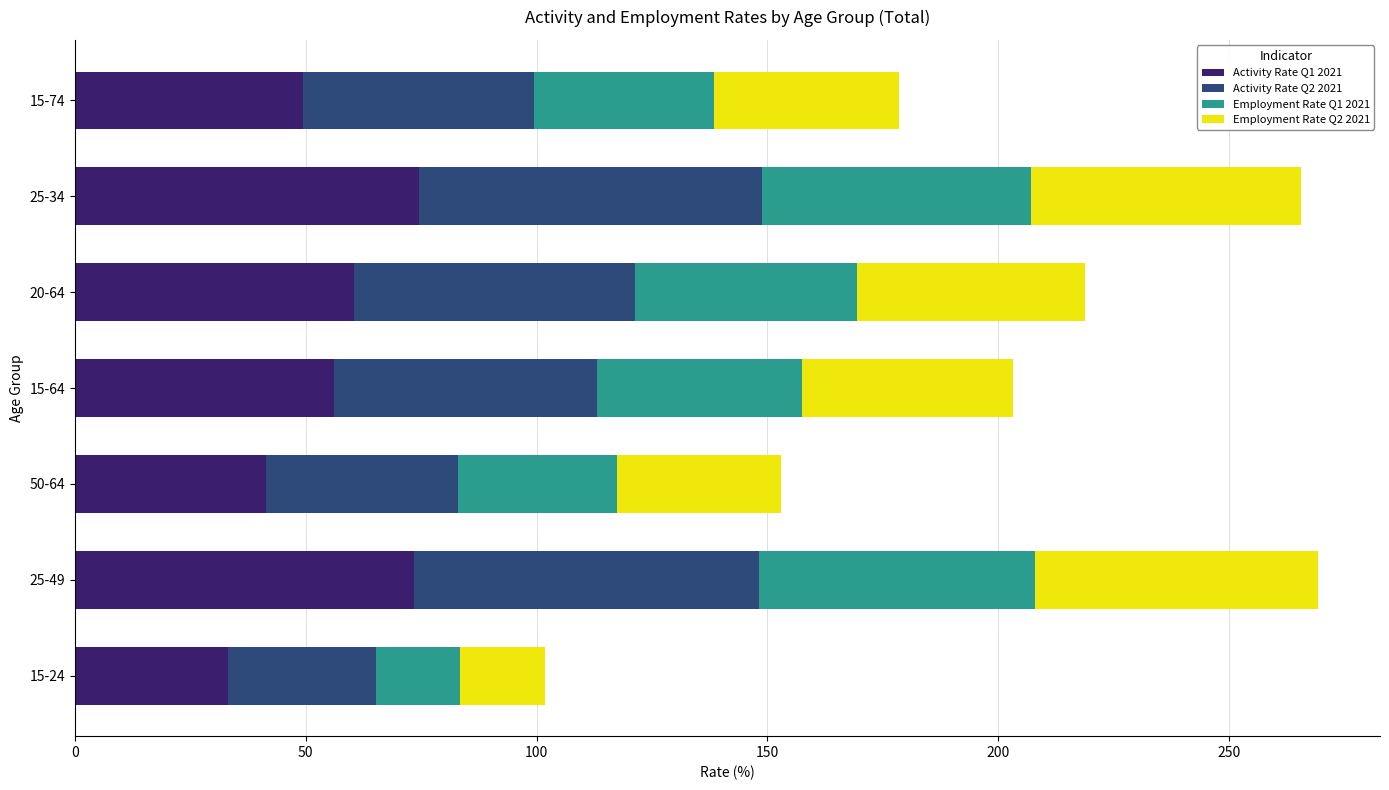

What is the average value of the Activity Rate Q1 2021 series?

55.5